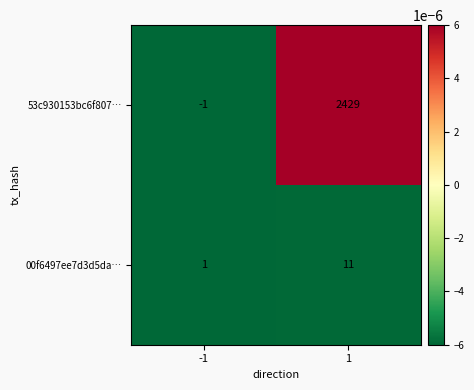

Which series has the largest total across all categories?

53c930153bc6f807…